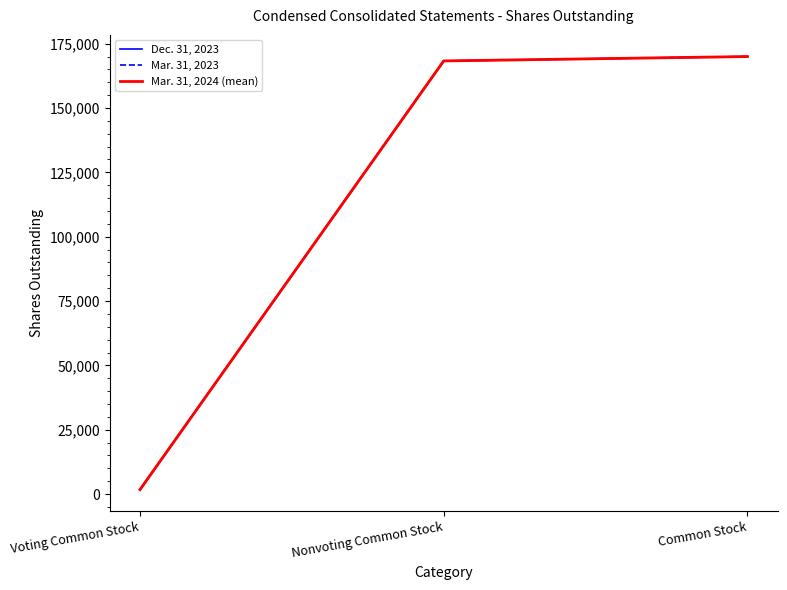

What is the label of the 2nd point from the right?

Nonvoting Common Stock